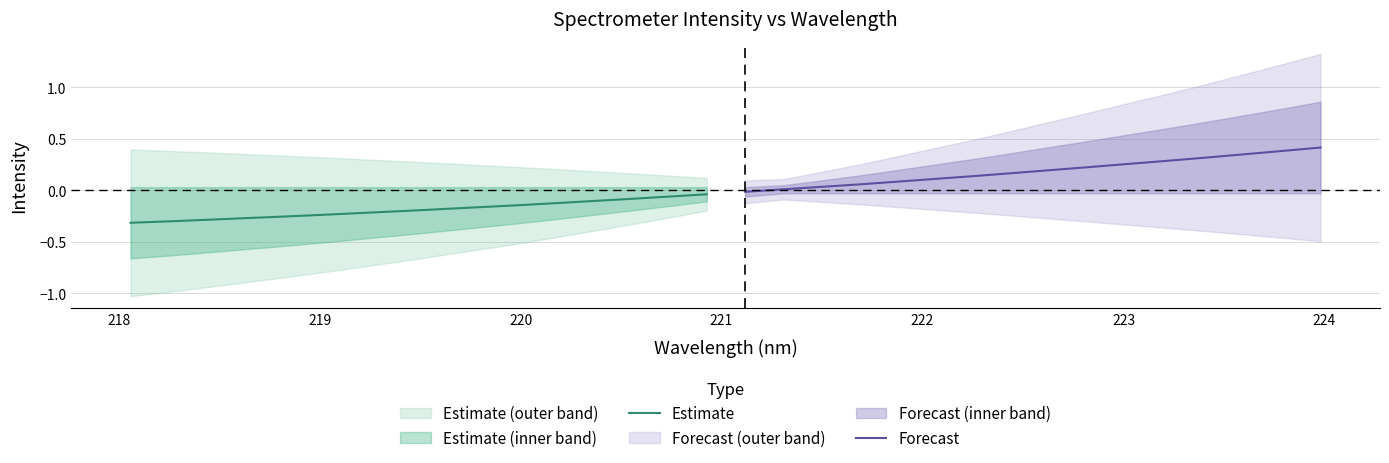

At how many categories does at least one series exceed 0?

15